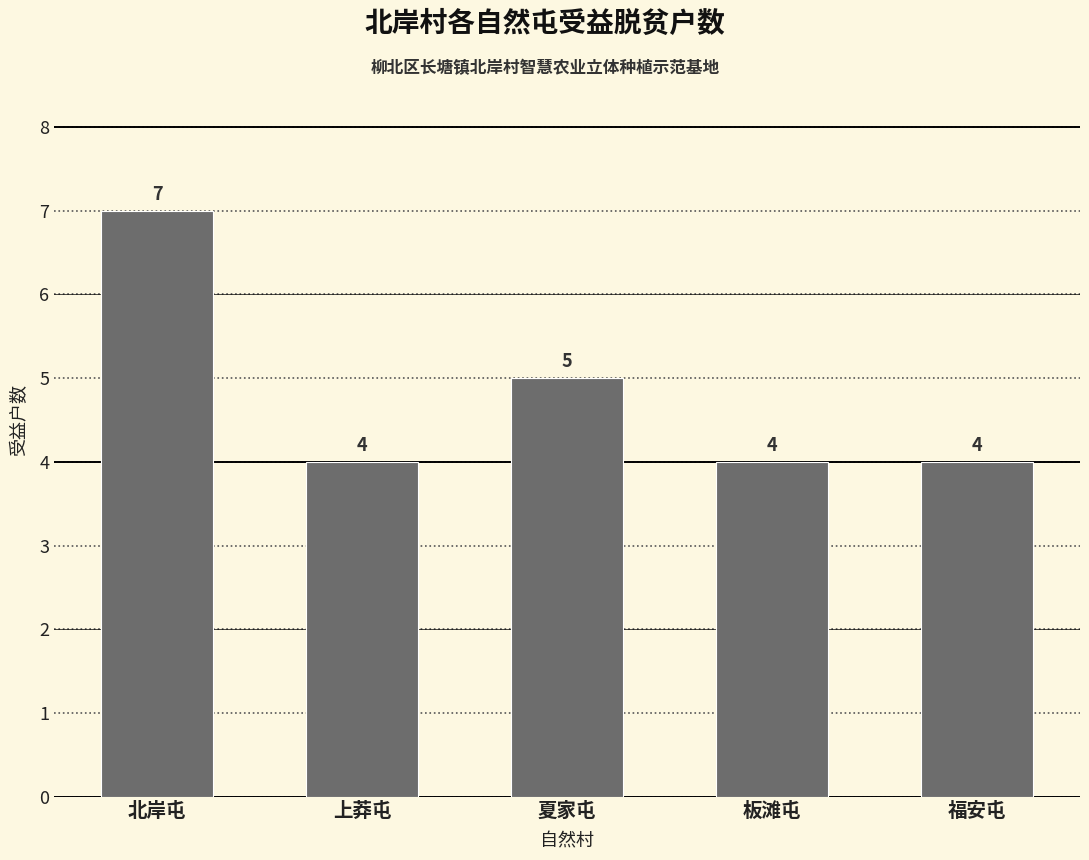

The chart shows a value of 2 at 福安屯. True or false?

False